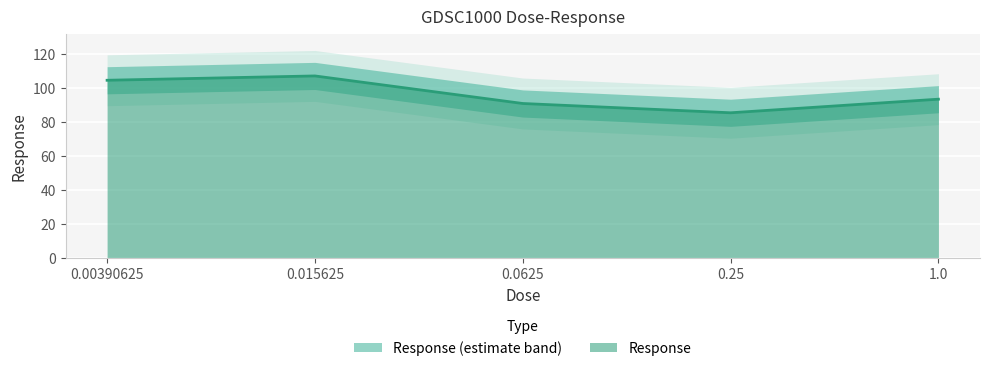

Reading right to left, extract all data points from this chart.

1.0=93.5	0.25=85.5	0.0625=91.0	0.015625=107.2	0.00390625=104.7